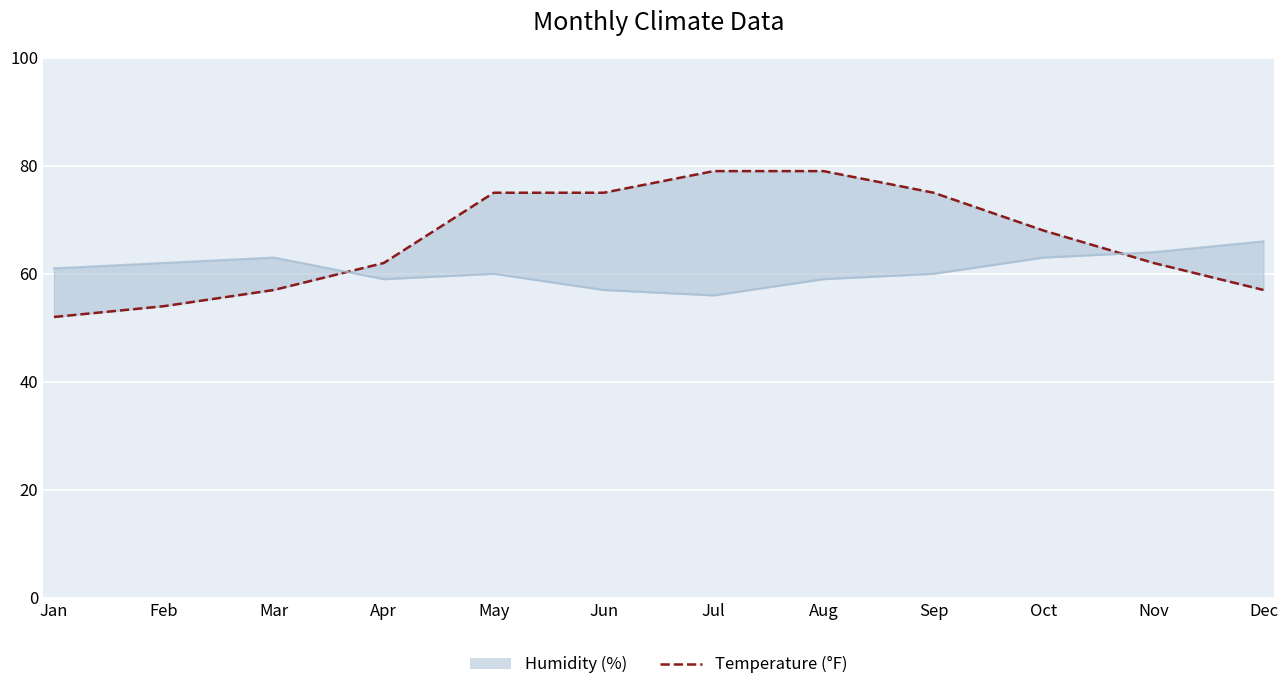

Rank the categories by value from highest to lowest.

Jul, Aug, May, Jun, Sep, Oct, Apr, Nov, Mar, Dec, Feb, Jan